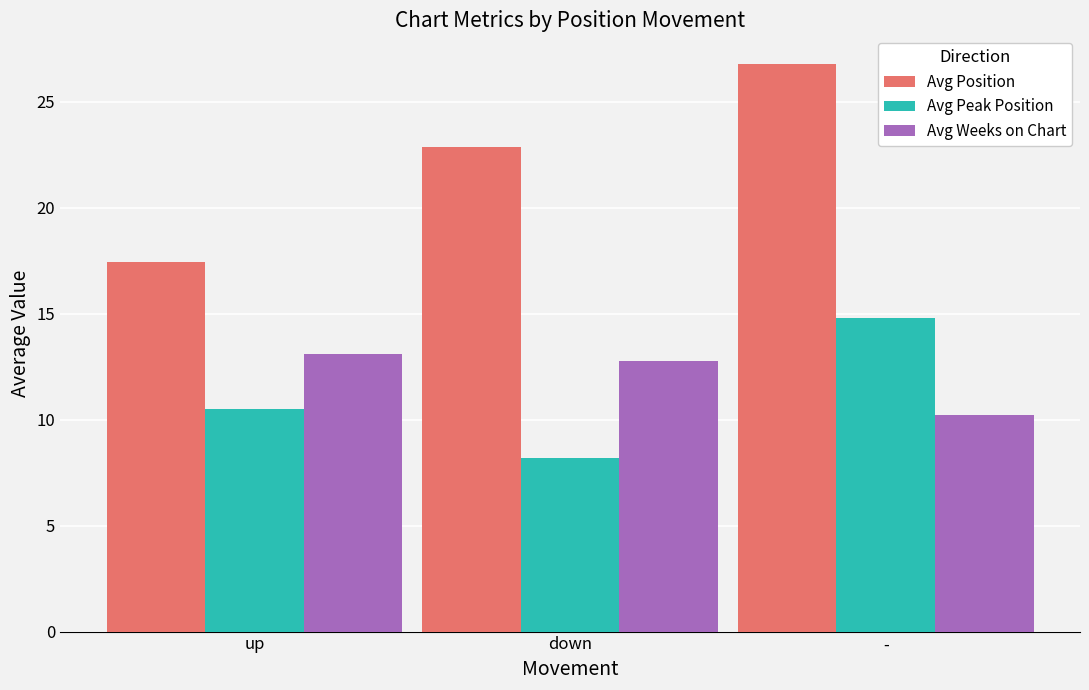

At up, list the series in order from largest to smallest.

Avg Position, Avg Weeks on Chart, Avg Peak Position